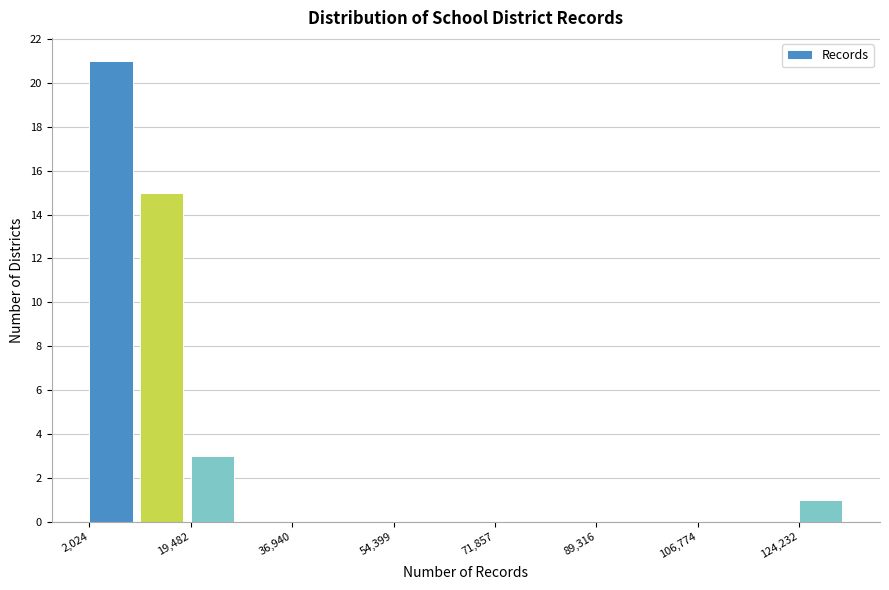

Which range on the x-axis has the tallest bar?

2000 to 10000